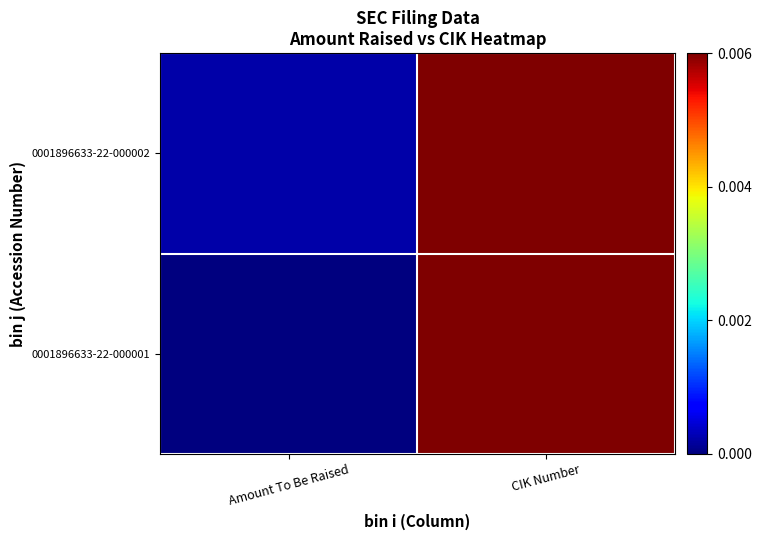

At which category is the sum across all series the highest?

CIK Number